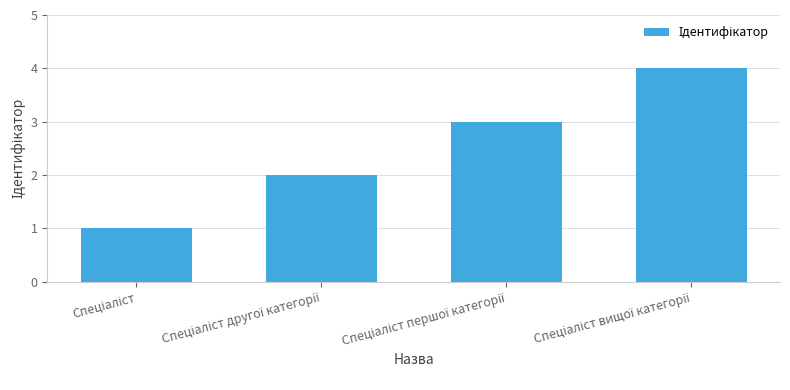

How many data points does each series have?

4